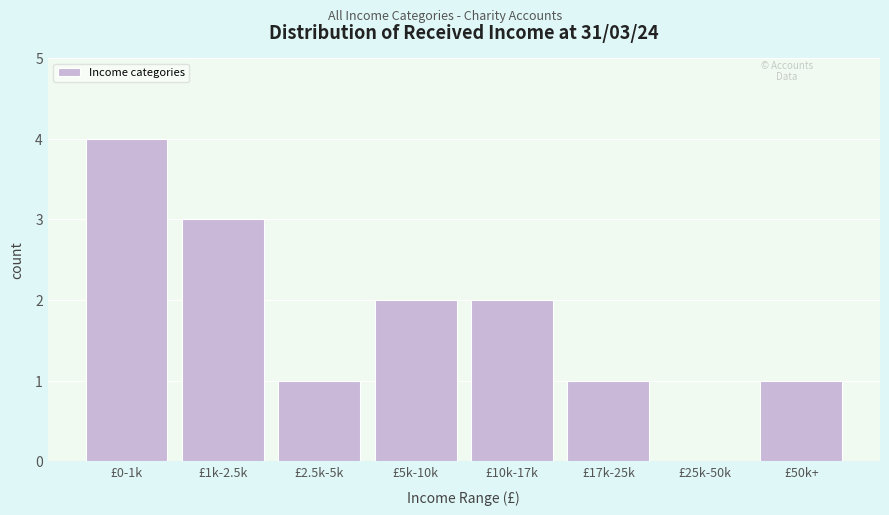

Reading right to left, extract all data points from this chart.

£50k+=1	£25k-50k=0	£17k-25k=1	£10k-17k=2	£5k-10k=2	£2.5k-5k=1	£1k-2.5k=3	£0-1k=4